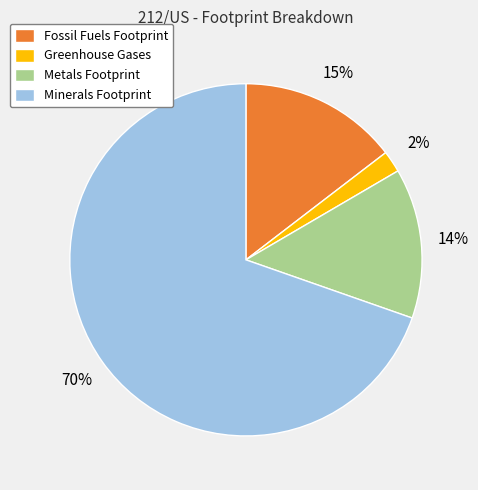

Which slice is the largest?

Minerals Footprint